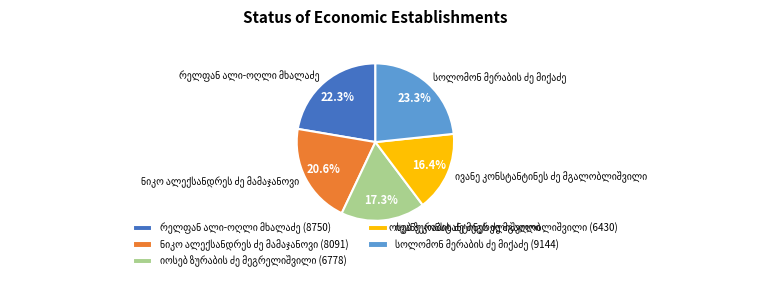

Is there any slice that represents more than half of the pie?

No